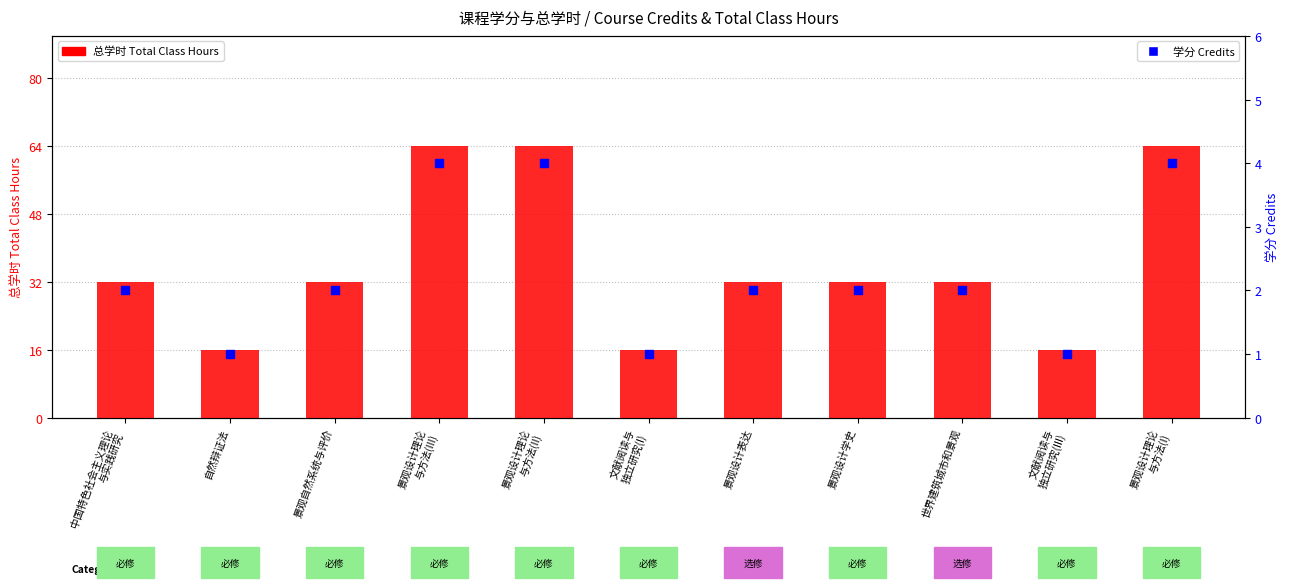

Which series contains the lowest Y value?

学分 Credits